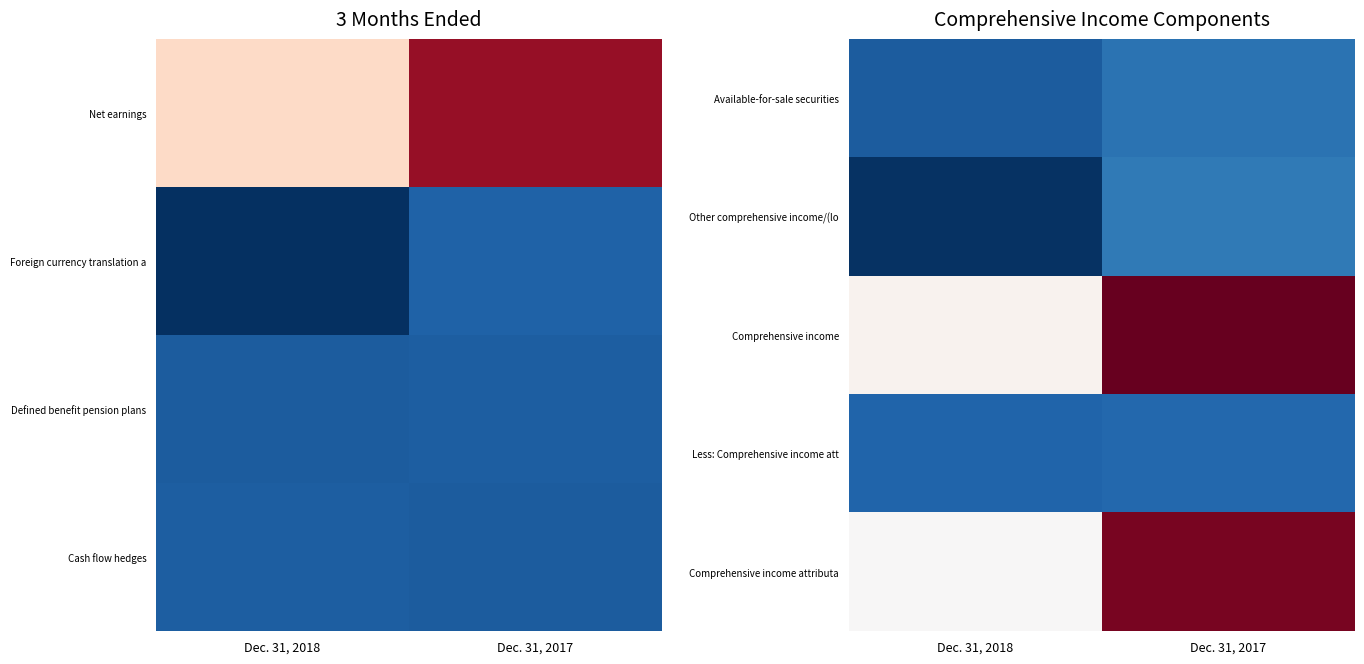

Is the value of Comprehensive income at Dec. 31, 2017 greater than the value of Available-for-sale securities at Dec. 31, 2018?

Yes